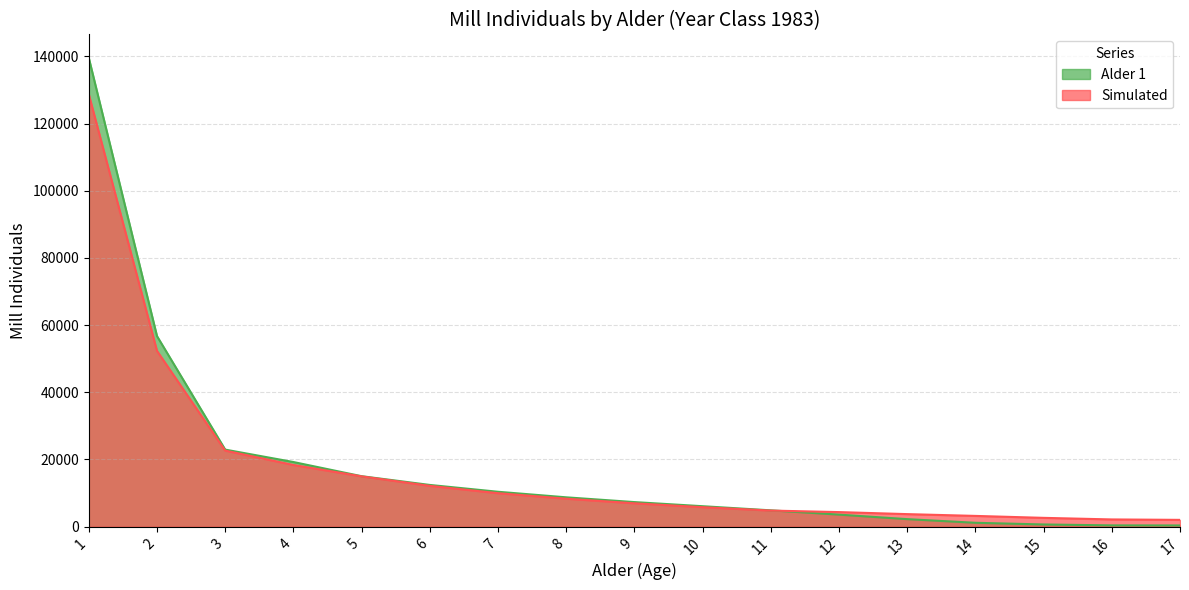

The value of Simulated at 12 is 4331.8. True or false?

True